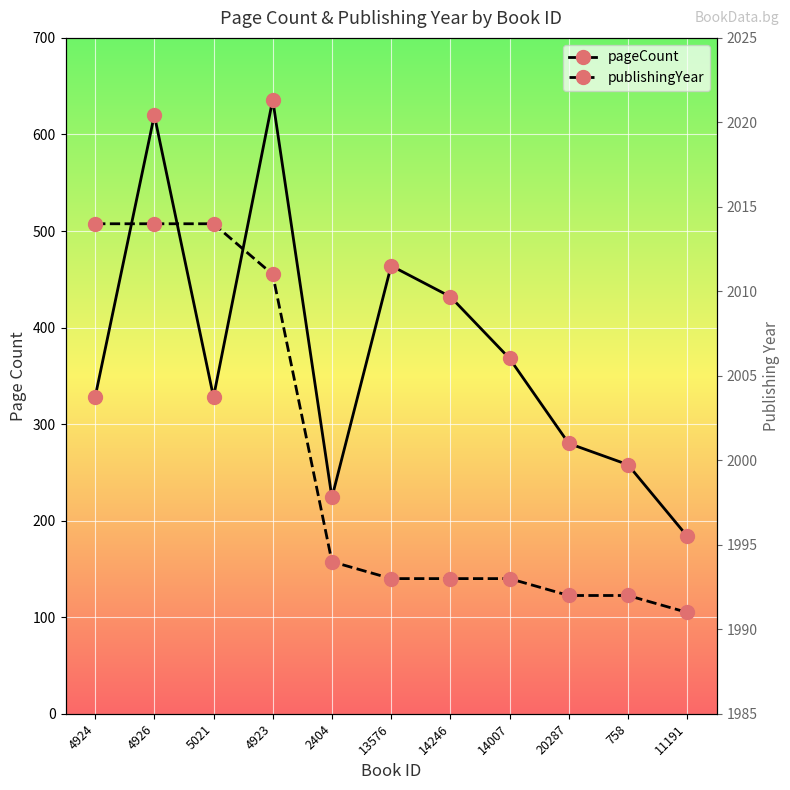

What is the sum of the publishingYear values at 11191 and 14246?

3984